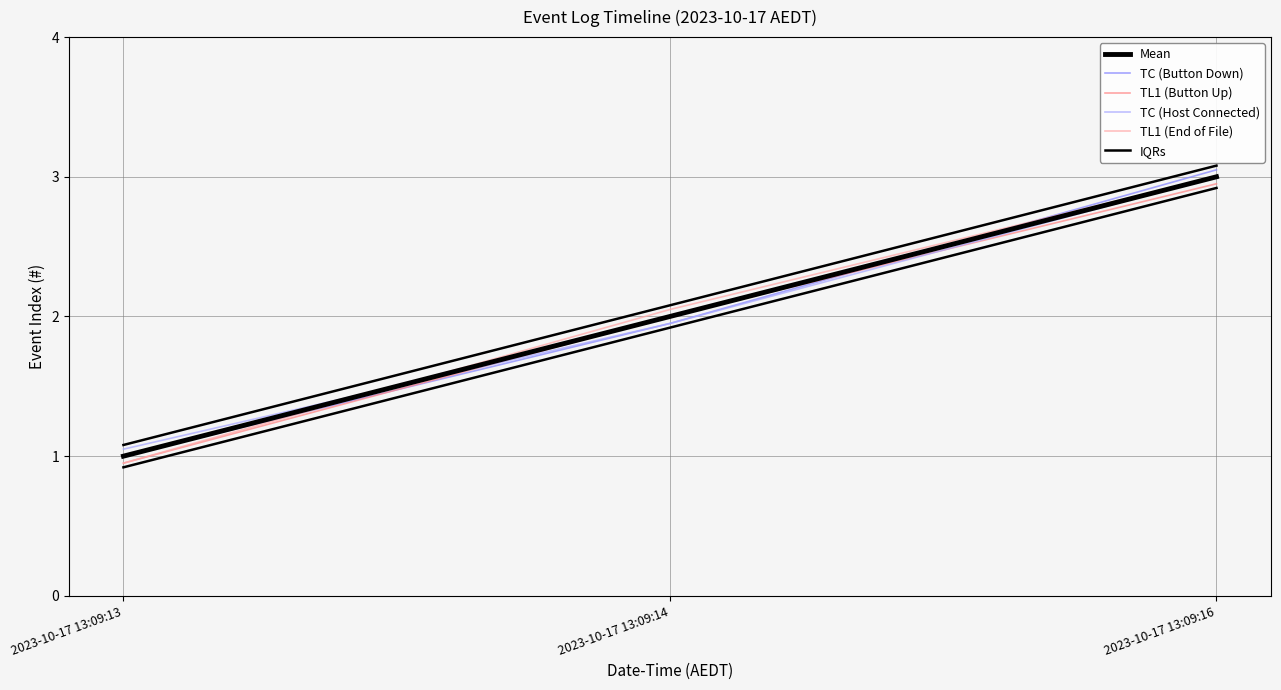

Which series changed the most between 2023-10-17 13:09:13 and 2023-10-17 13:09:16?

TC (Button Down)